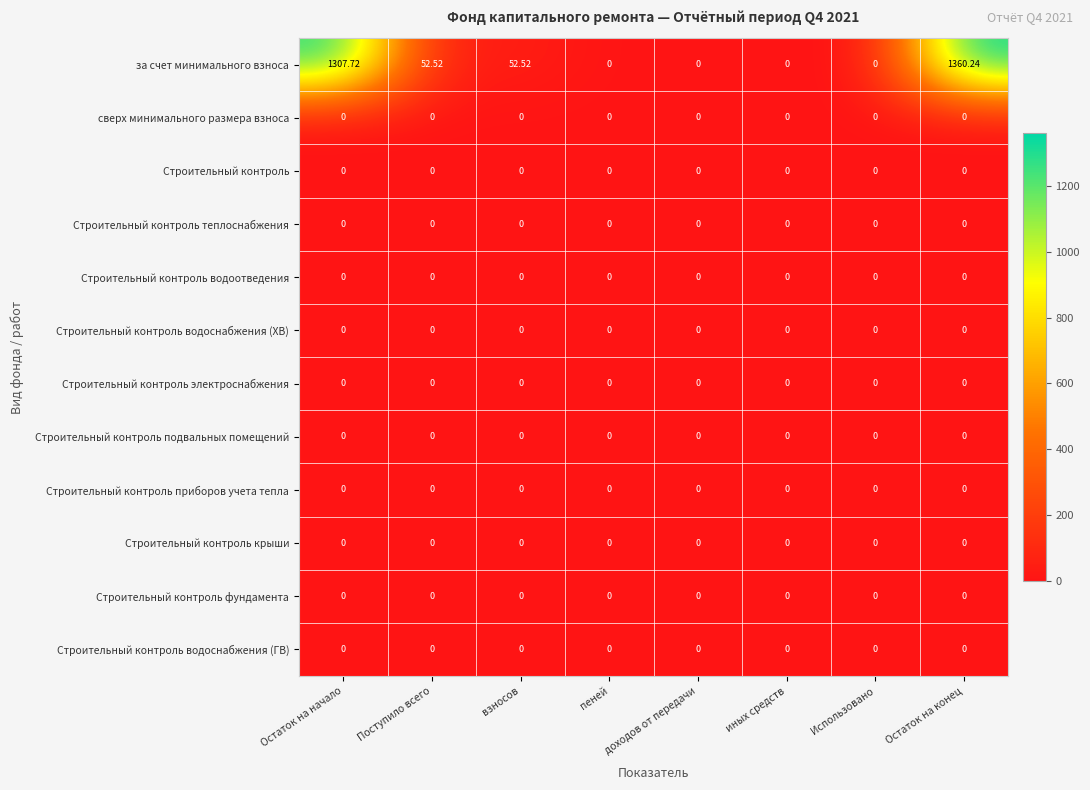

Which series has the largest total across all categories?

за счет минимального взноса